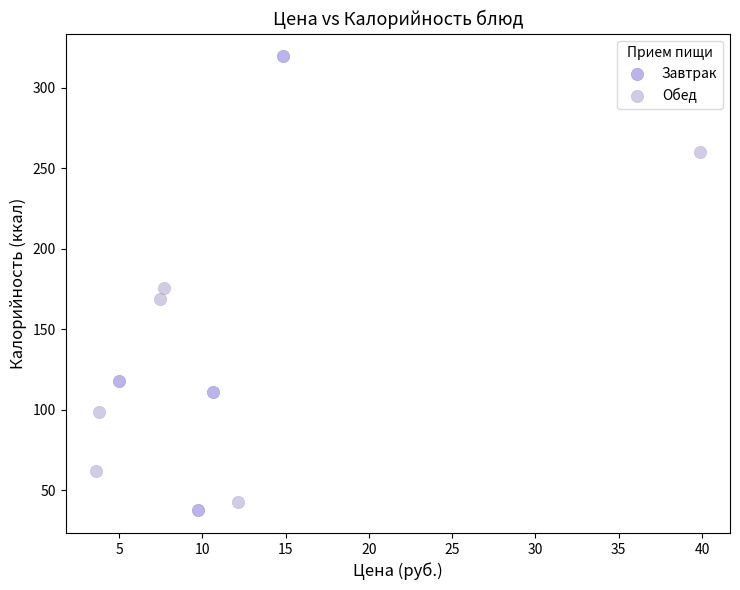

Which series has the widest spread of Y values?

Завтрак